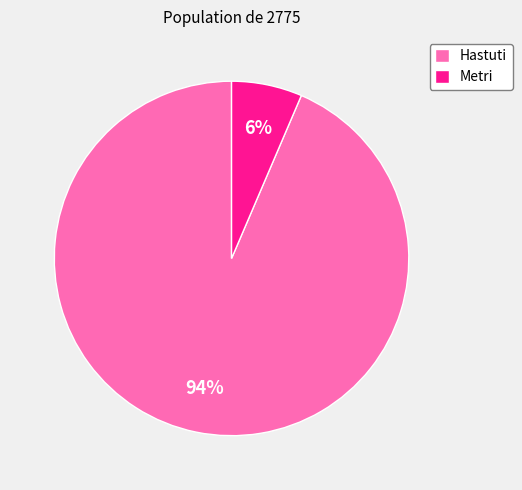

To the nearest percent, what is the average slice percentage?

50%